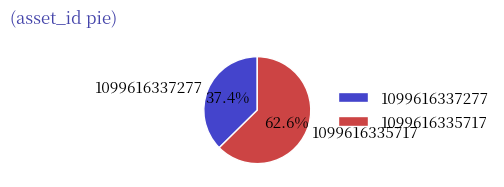

Which slice is the smallest?

1099616337277